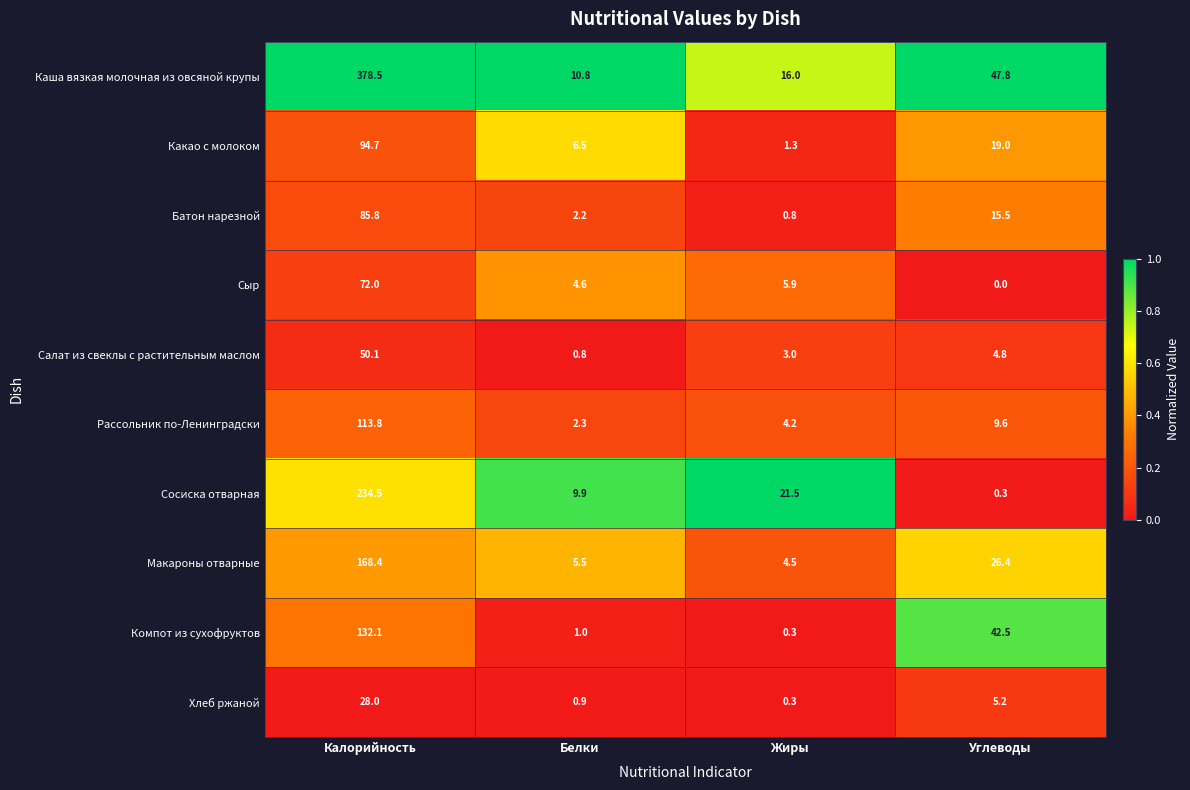

Between Белки and Жиры, which series saw the biggest shift?

Сосиска отварная